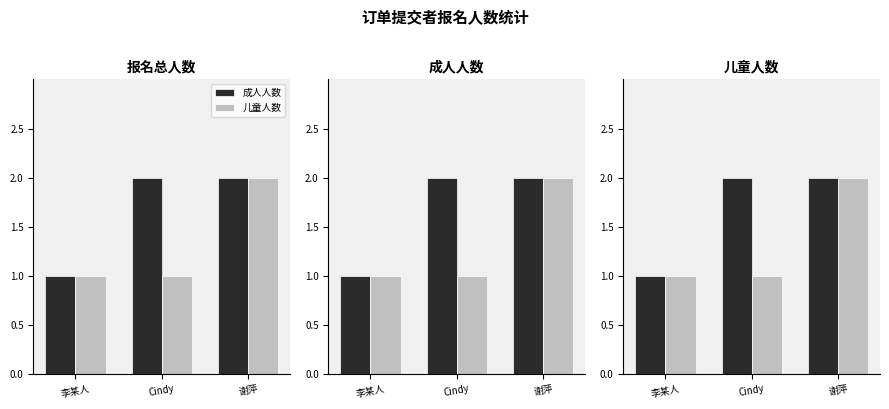

What is the minimum value shown in the chart?

1